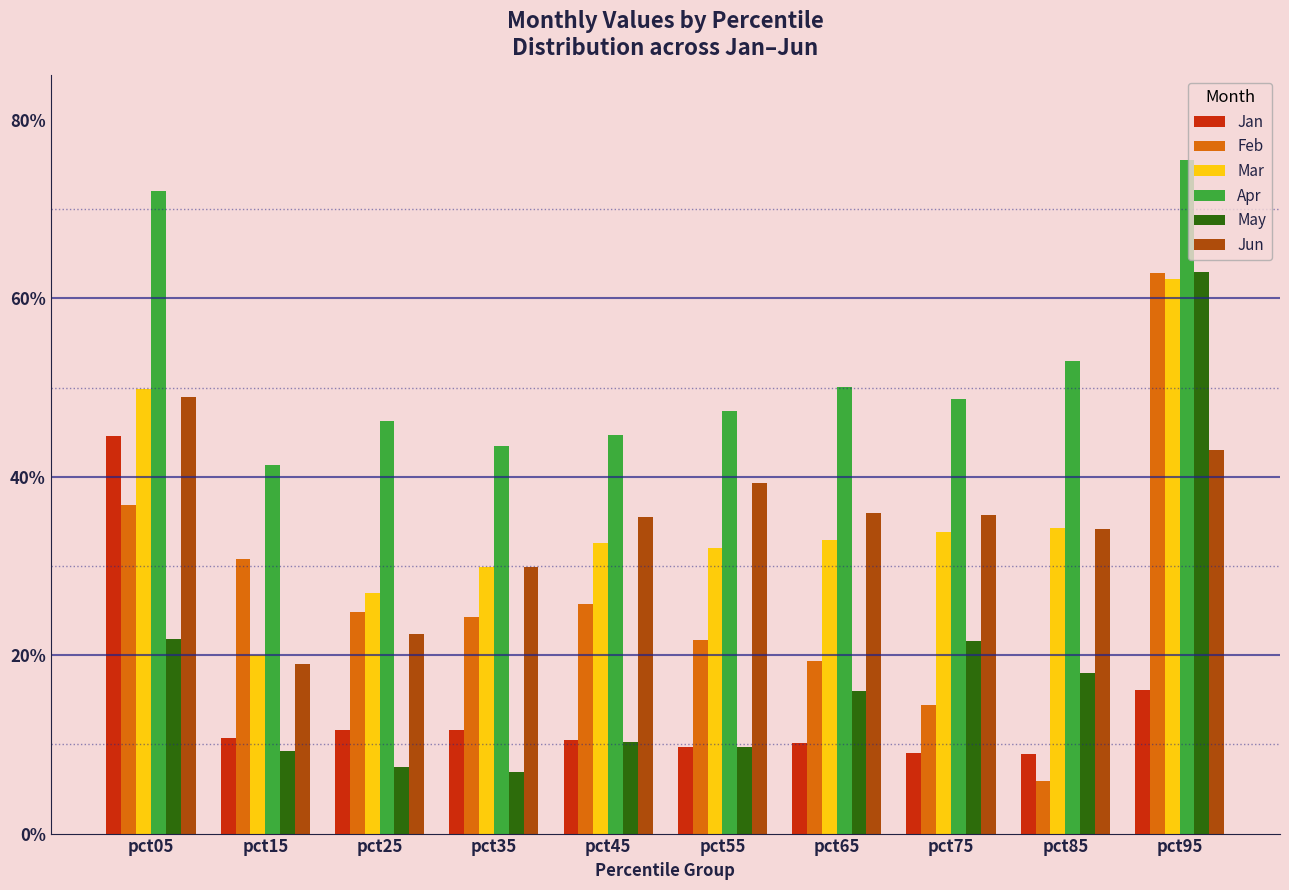

What is the average value of the Jan series?

0.1